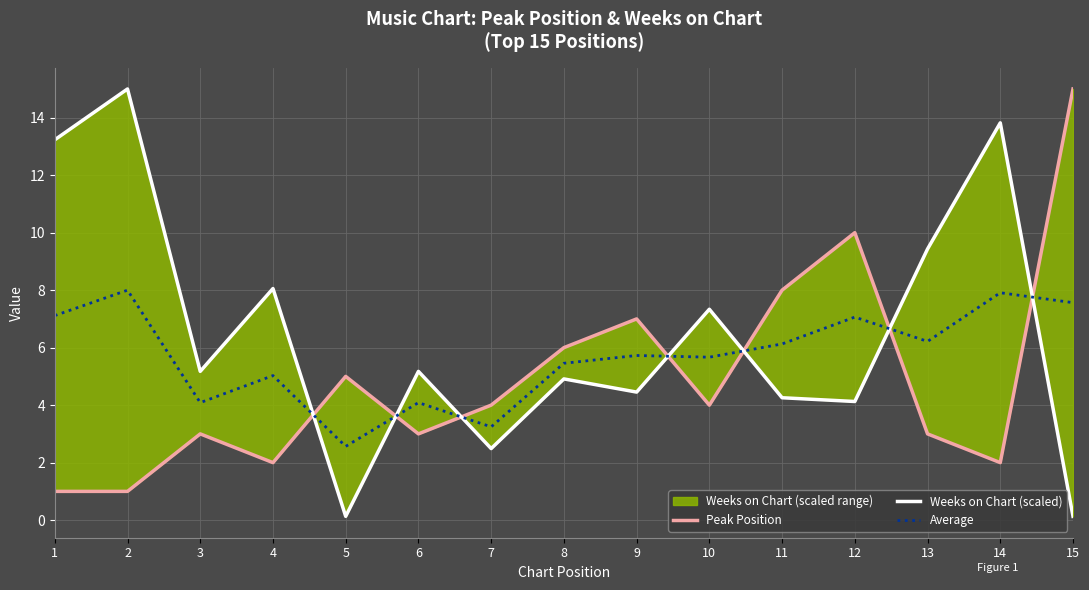

Which series has the widest spread of values?

Weeks on Chart (scaled)